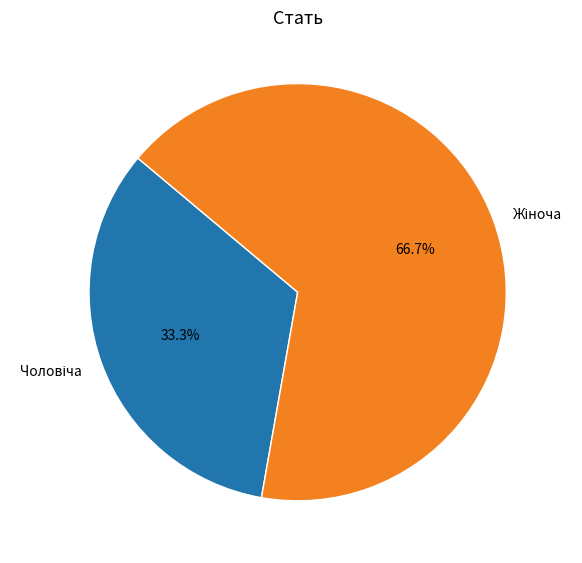

Does any single category account for the majority?

Yes